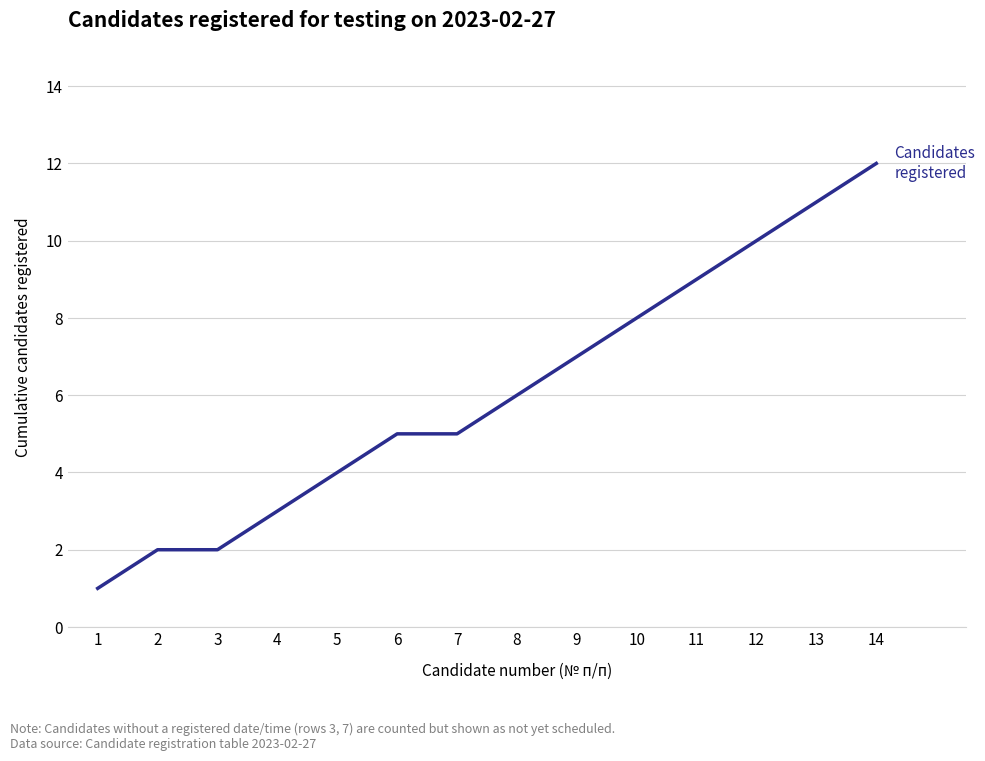

Reading left to right, transcribe all the data shown in this chart.

1=1	2=2	3=2	4=3	5=4	6=5	7=5	8=6	9=7	10=8	11=9	12=10	13=11	14=12